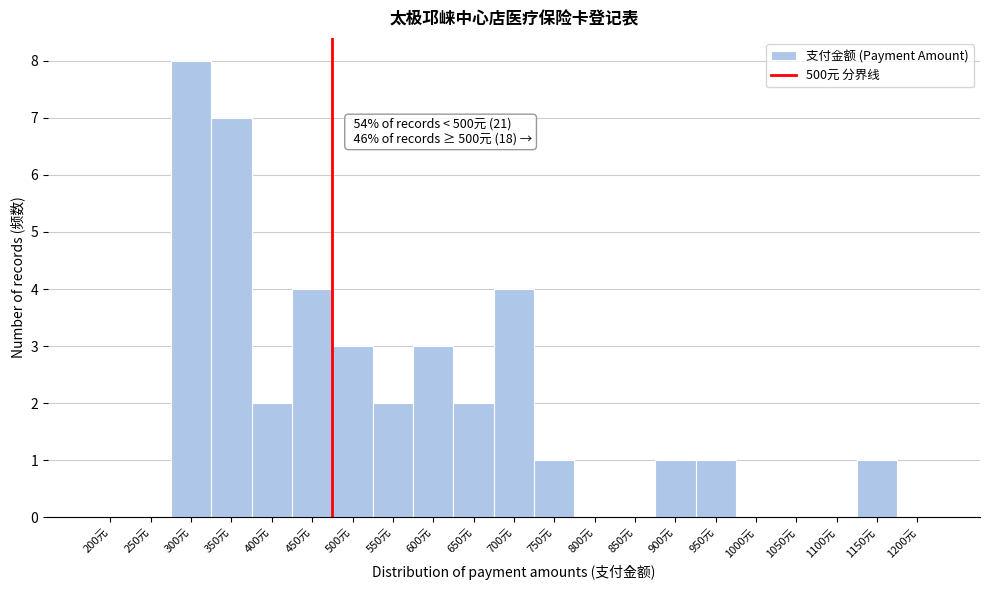

Reading left to right, transcribe all the data shown in this chart.

200元=0	250元=0	300元=8	350元=7	400元=2	450元=4	500元=3	550元=2	600元=3	650元=2	700元=4	750元=1	800元=0	850元=0	900元=1	950元=1	1000元=0	1050元=0	1100元=0	1150元=1	1200元=0